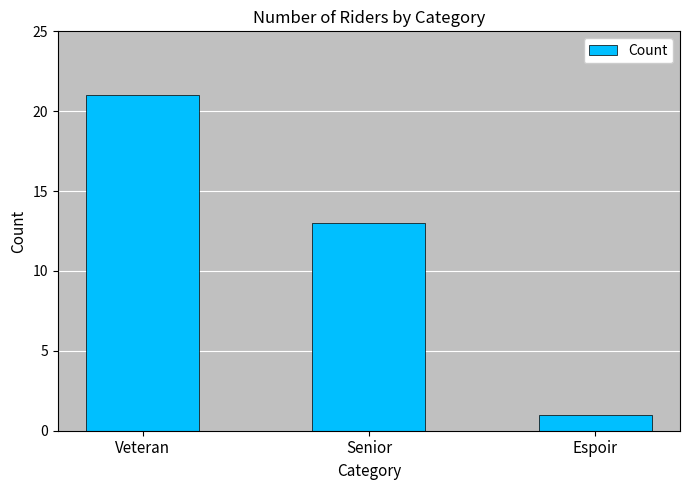

Reading left to right, list all the values displayed in this chart.

Veteran=21	Senior=13	Espoir=1